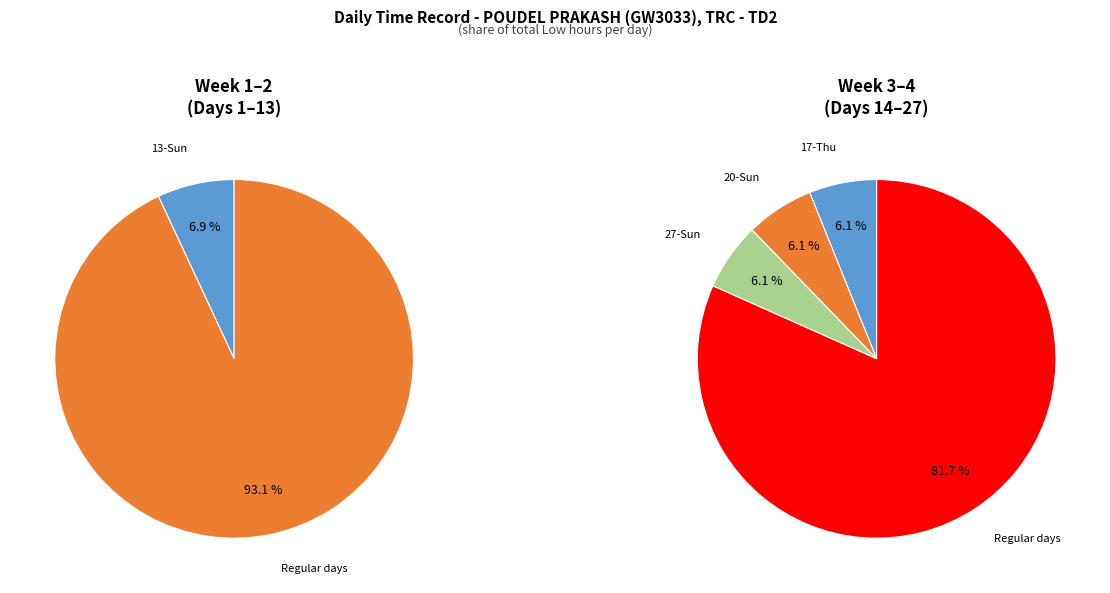

Does 3-Thu account for over 50% of the chart?

No